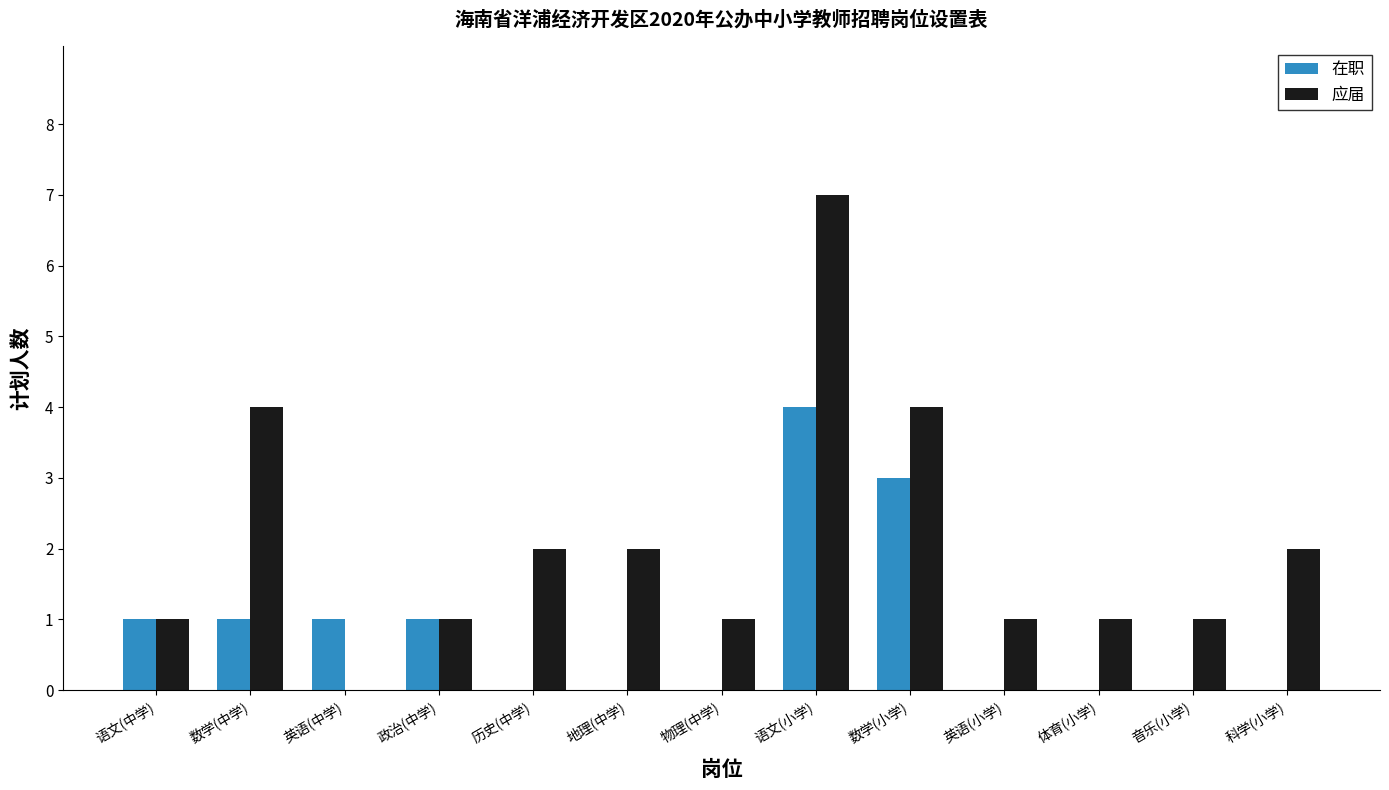

What is the sum of all 在职 values?

11